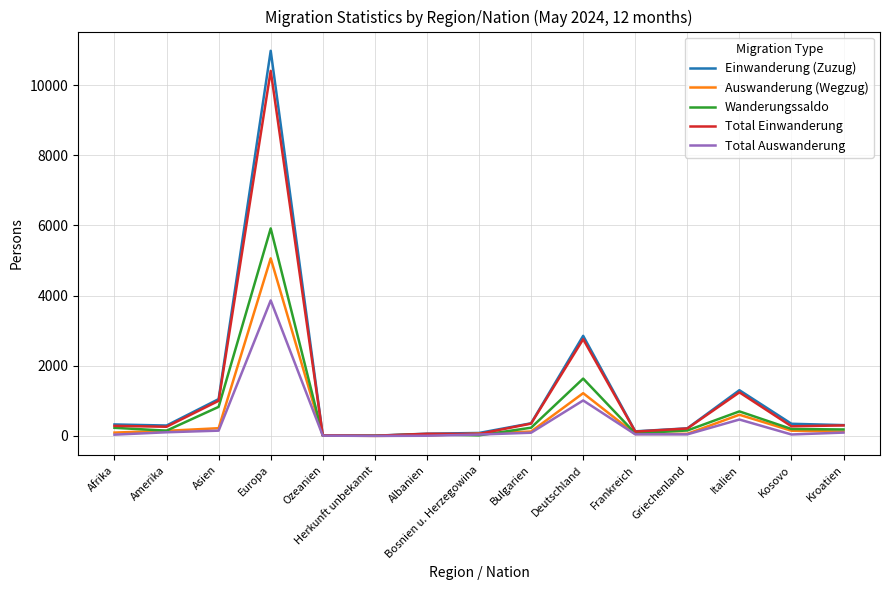

True or false: Total Einwanderung has a value of 10406 at Europa.

True